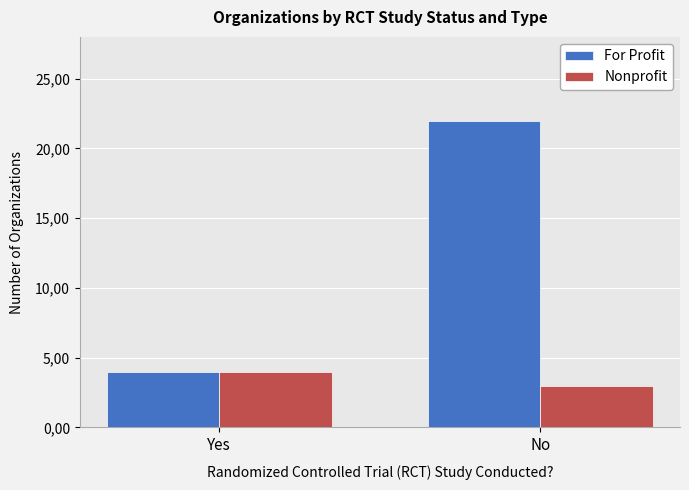

At which label does For Profit reach its peak?

No